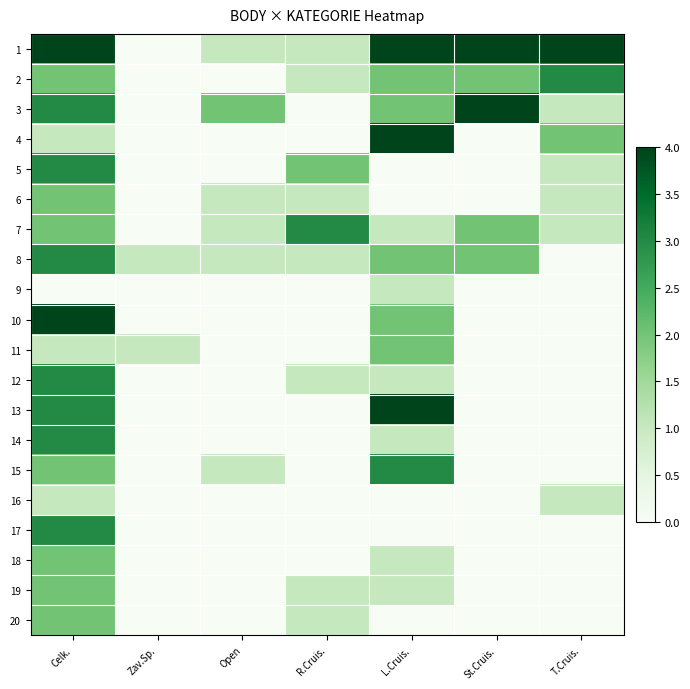

How many categories are shown in the chart?

7